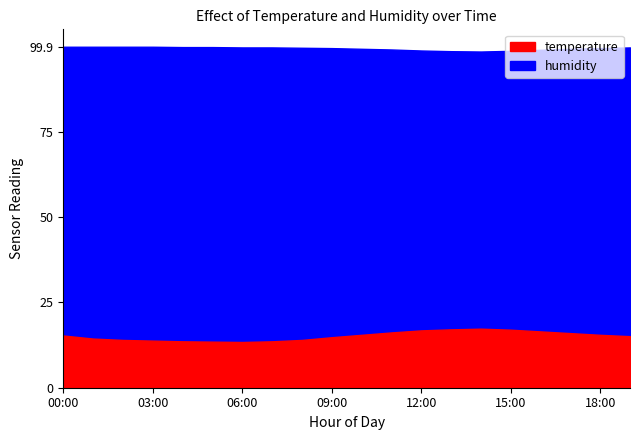

In humidity, how many points are lower than both neighbors (excluding endpoints)?

1